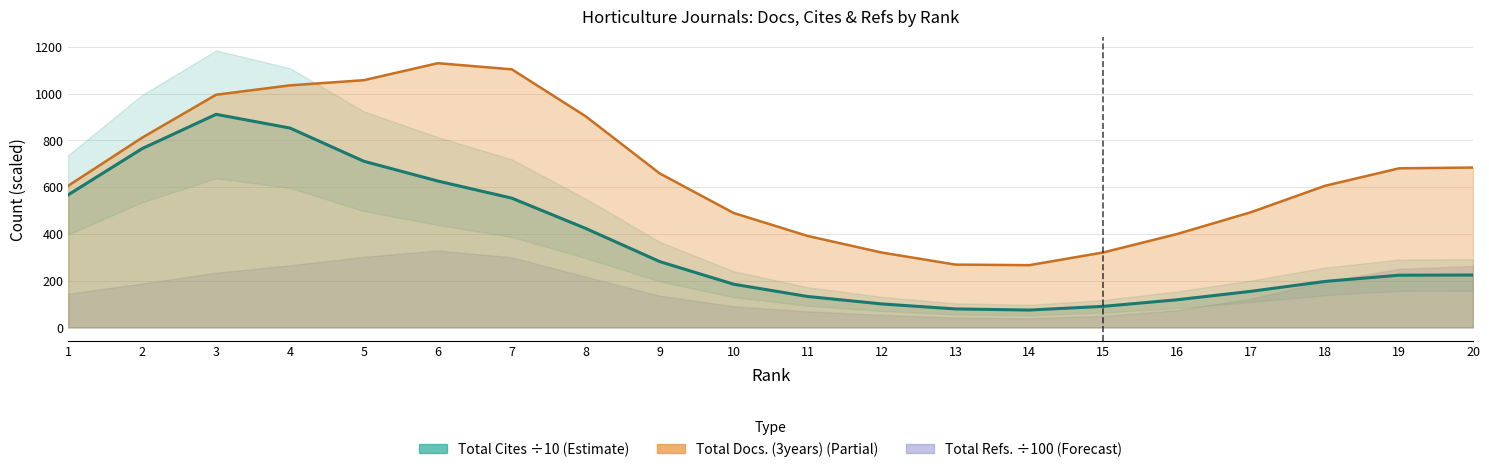

List the labels in order of value, smallest first.

14, 13, 15, 12, 16, 11, 17, 10, 18, 19, 20, 9, 8, 7, 1, 6, 5, 2, 4, 3